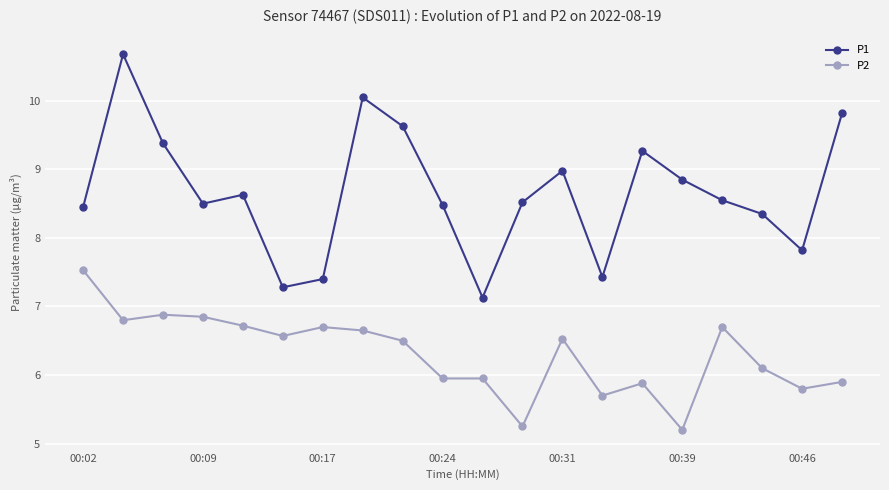

True or false: P1 has more than 2 points higher than both neighbors.

True